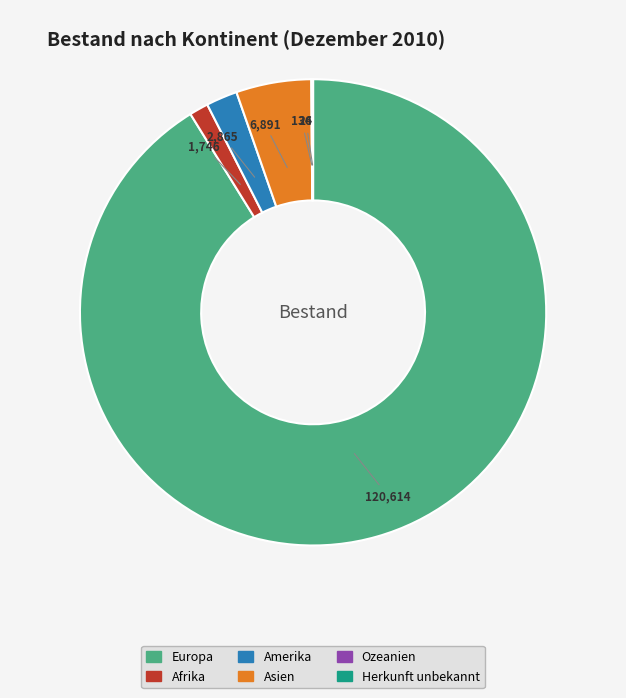

The Asien slice represents 5% of the pie. True or false?

True